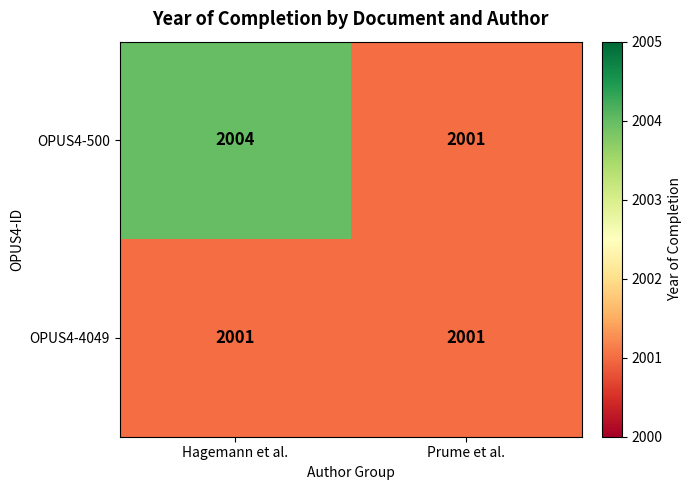

List the labels in order of OPUS4-500 value, largest first.

Hagemann et al., Prume et al.